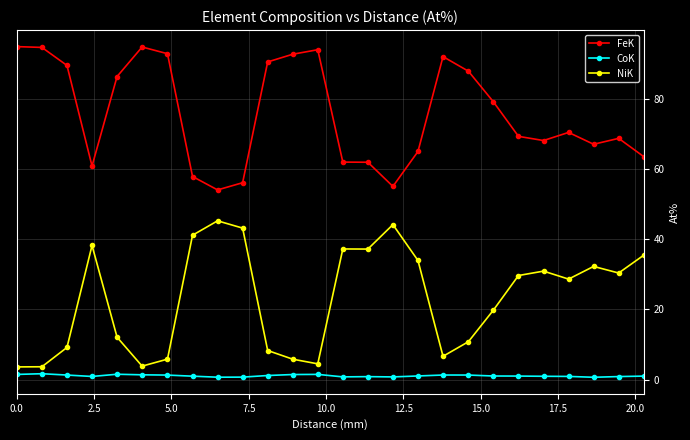

How many data points in FeK are less than 70?

13